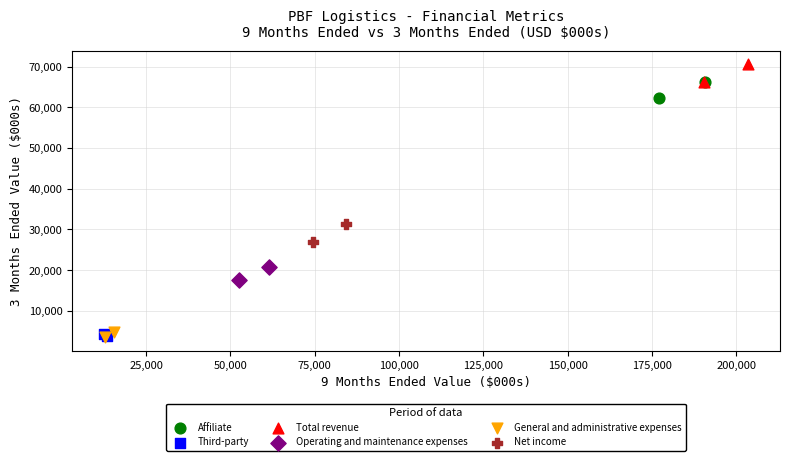

What are all the series names shown in the legend?

Affiliate, Third-party, Total revenue, Operating and maintenance expenses, General and administrative expenses, Net income